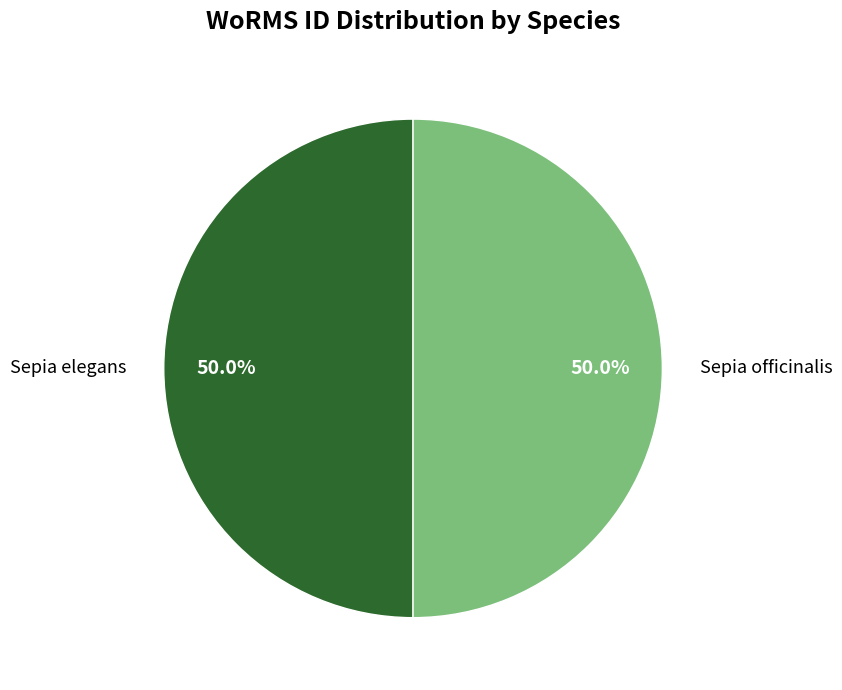

What is the ratio of the value at Sepia elegans to the value at Sepia officinalis?

1.0